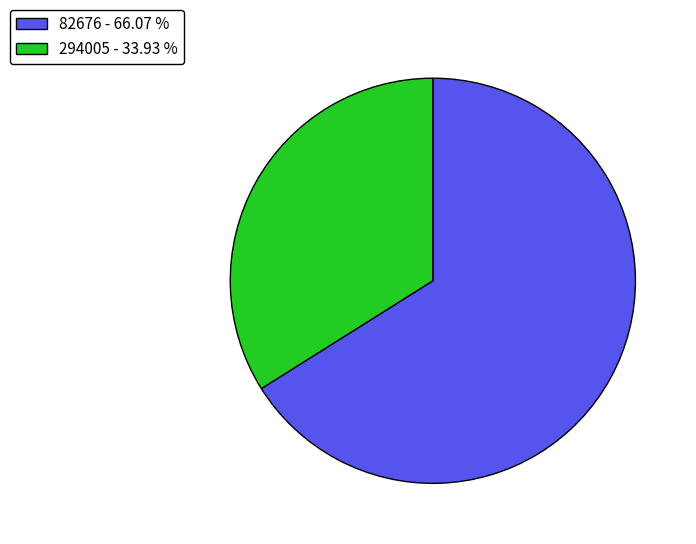

Do 82676 and 294005 together represent more than half of the pie?

Yes